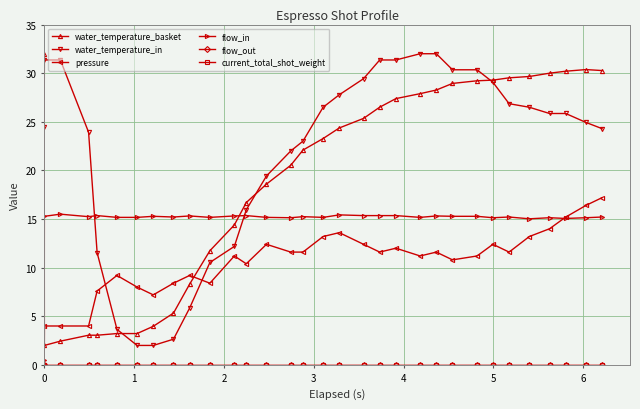

Does the chart have visible grid lines?

Yes